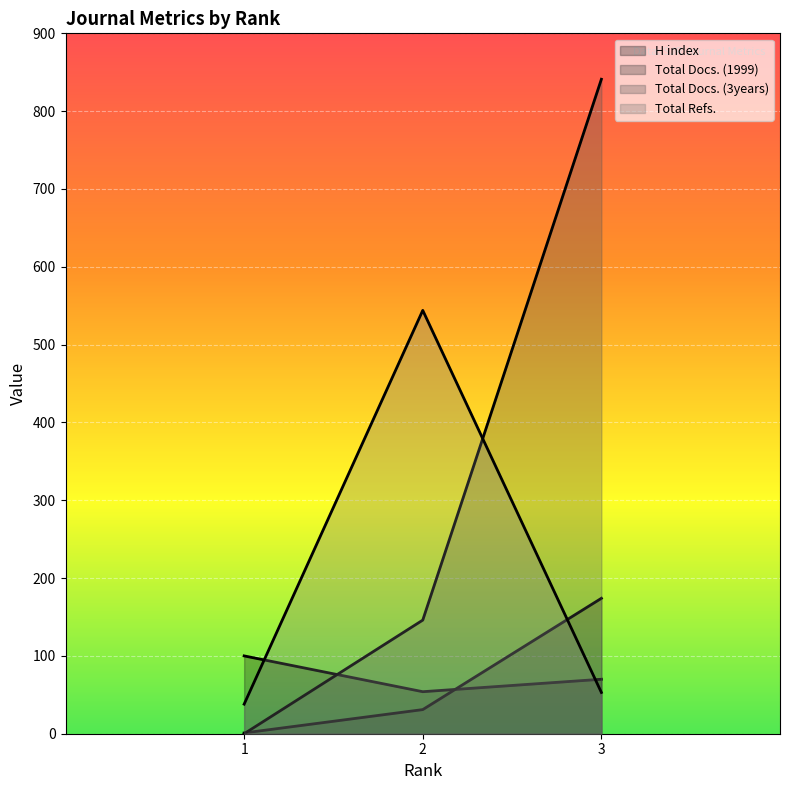

Rank the series by their maximum value, from lowest to highest.

H index, Total Docs. (1999), Total Refs., Total Docs. (3years)